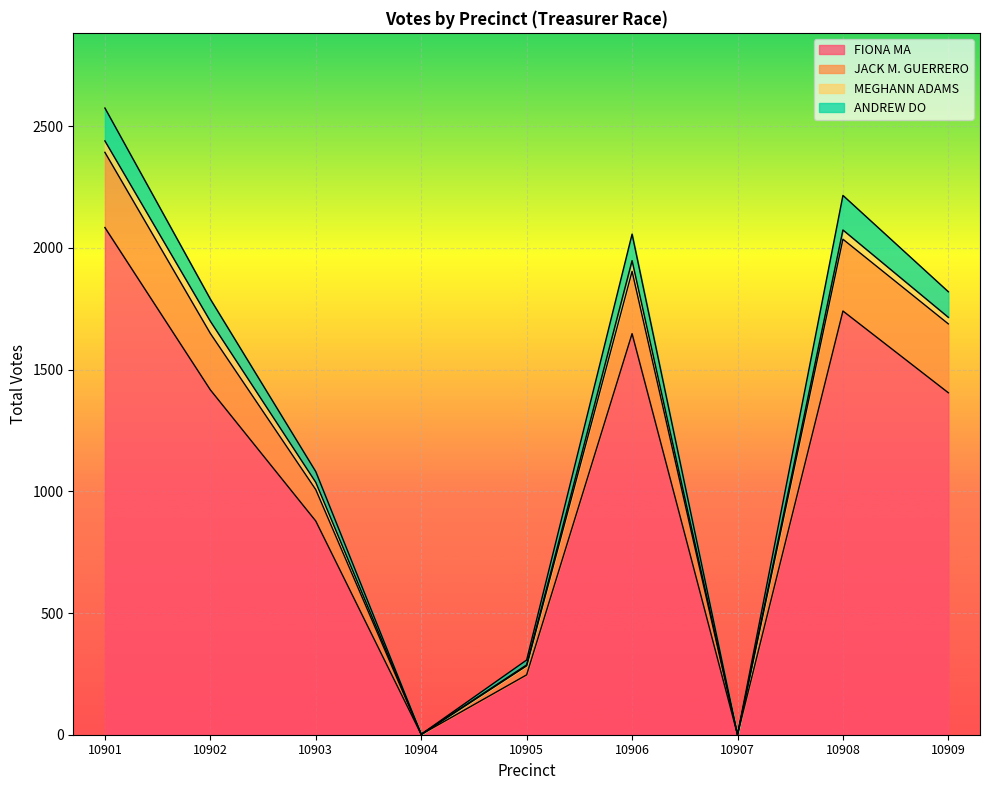

True or false: ANDREW DO has more than 1 interior local peaks.

True